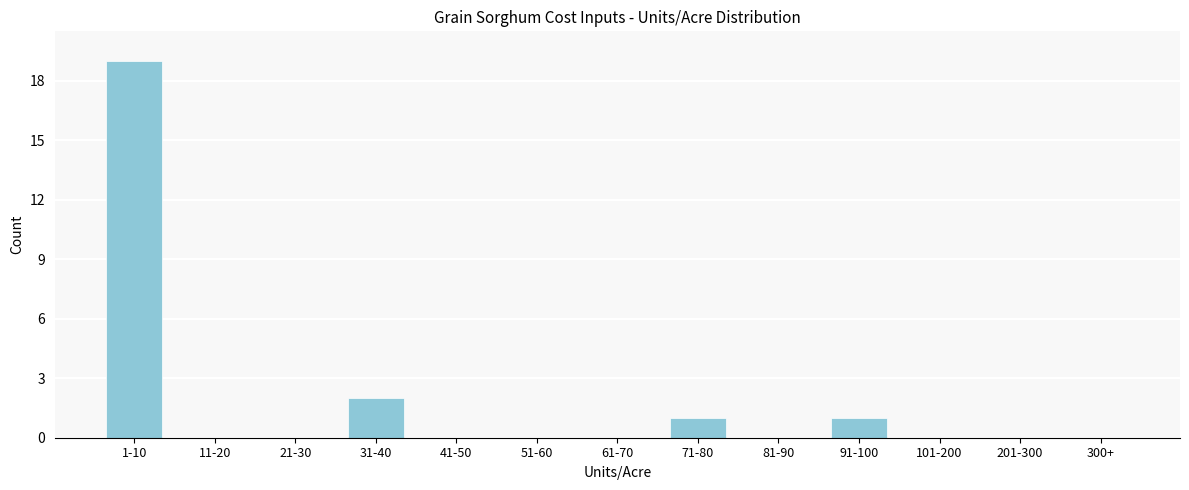

Reading left to right, what are all the values shown in this chart?

1-10=19	11-20=0	21-30=0	31-40=2	41-50=0	51-60=0	61-70=0	71-80=1	81-90=0	91-100=1	101-200=0	201-300=0	300+=0